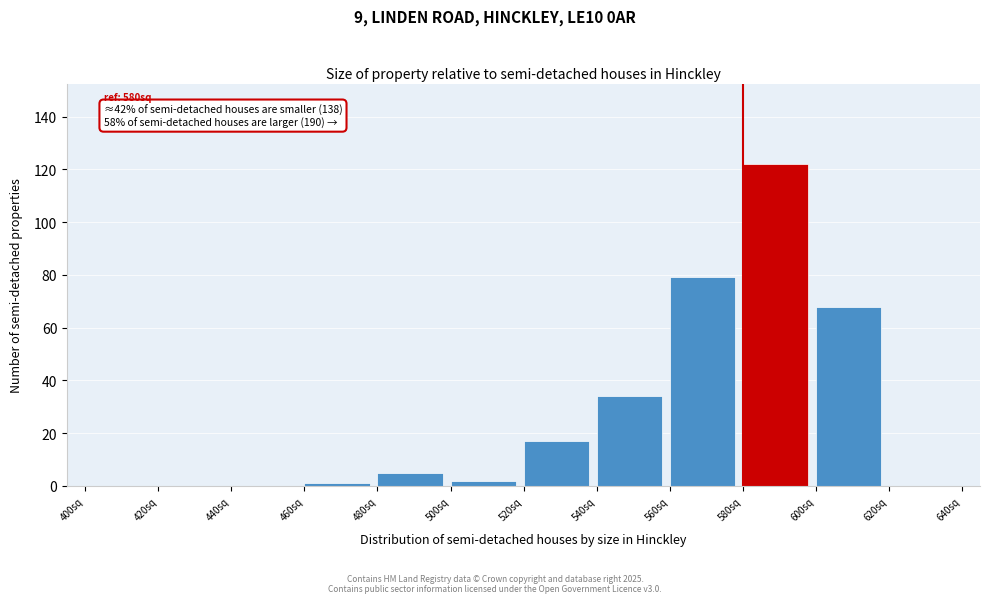

Which range on the x-axis has the tallest bar?

580 to 600